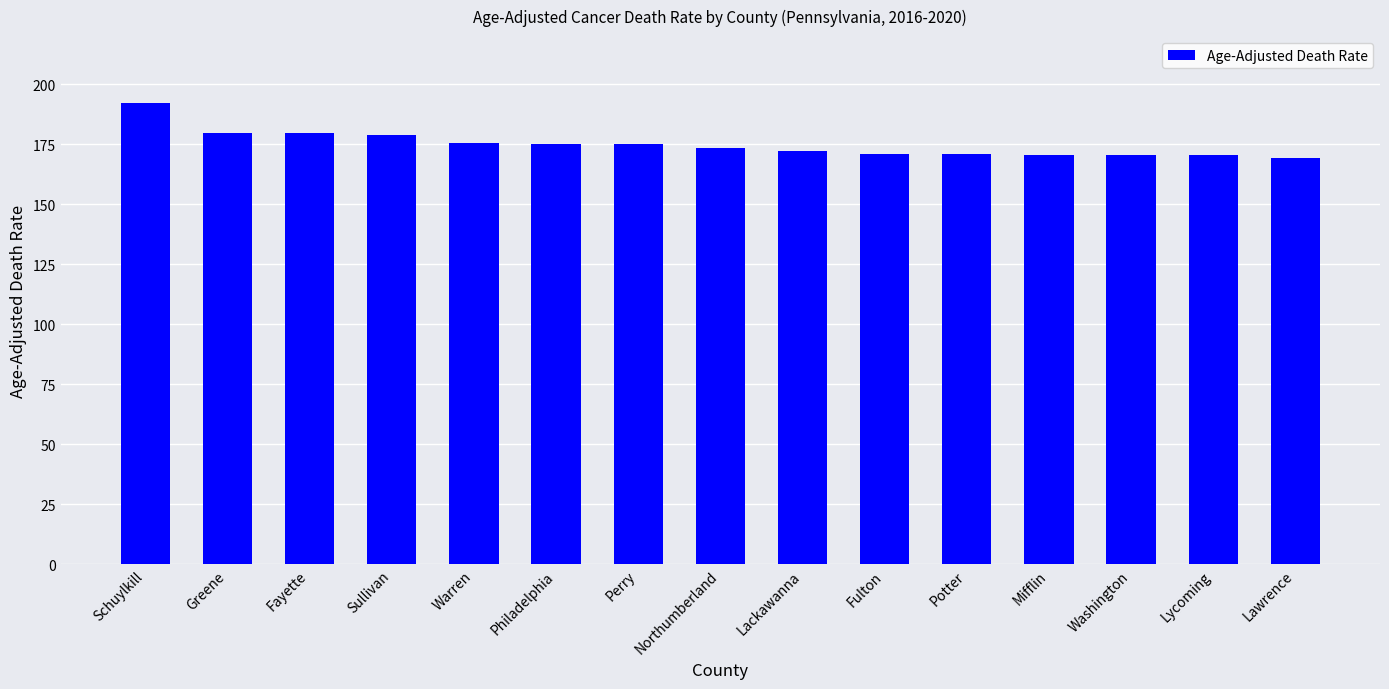

Between Potter and Lawrence, which is larger?

Potter